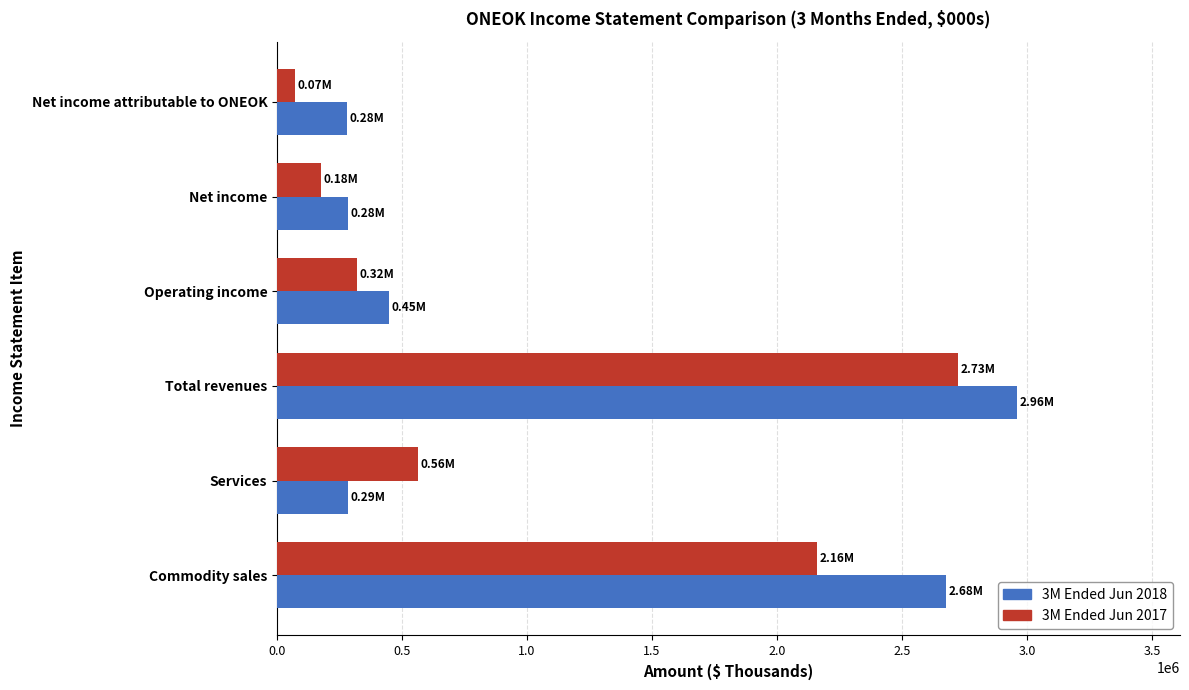

Count the number of categories in the chart.

6